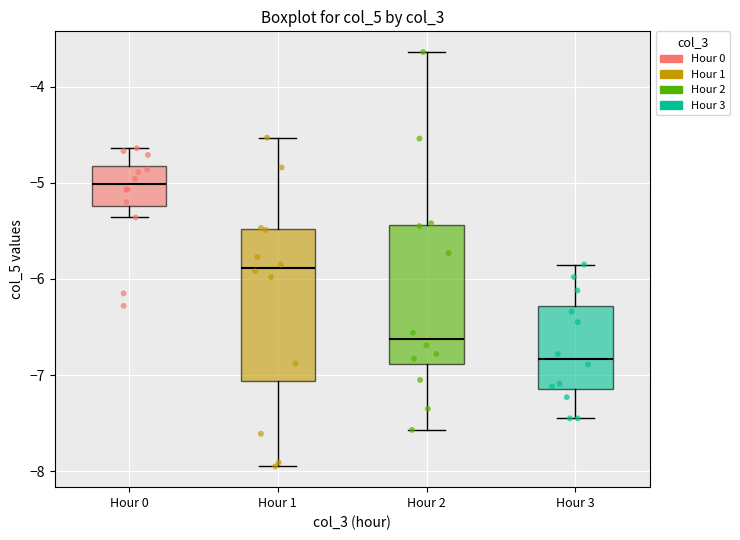

Reading left to right, read every box against the y-axis: the position of its median line, the range the box covers, and the ends of its whiskers. The values are not printed on the chart, so give them approximately, as read against the axis.

Hour 0: median -5.0, box -5.2 to -4.8, whiskers -5.4 to -4.6
Hour 1: median -5.9, box -7.1 to -5.5, whiskers -7.9 to -4.5
Hour 2: median -6.6, box -6.9 to -5.4, whiskers -7.6 to -3.6
Hour 3: median -6.8, box -7.1 to -6.3, whiskers -7.4 to -5.8